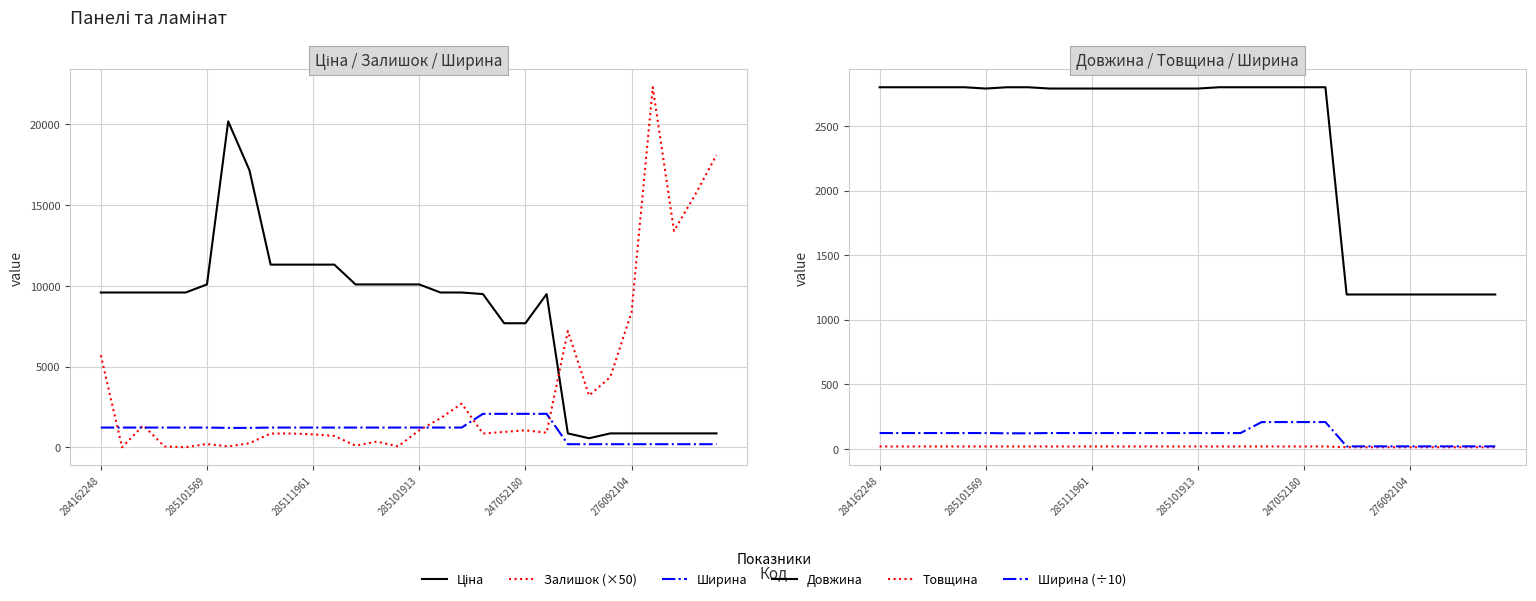

Is it true that Товщина equals 18.0 at 7?

True